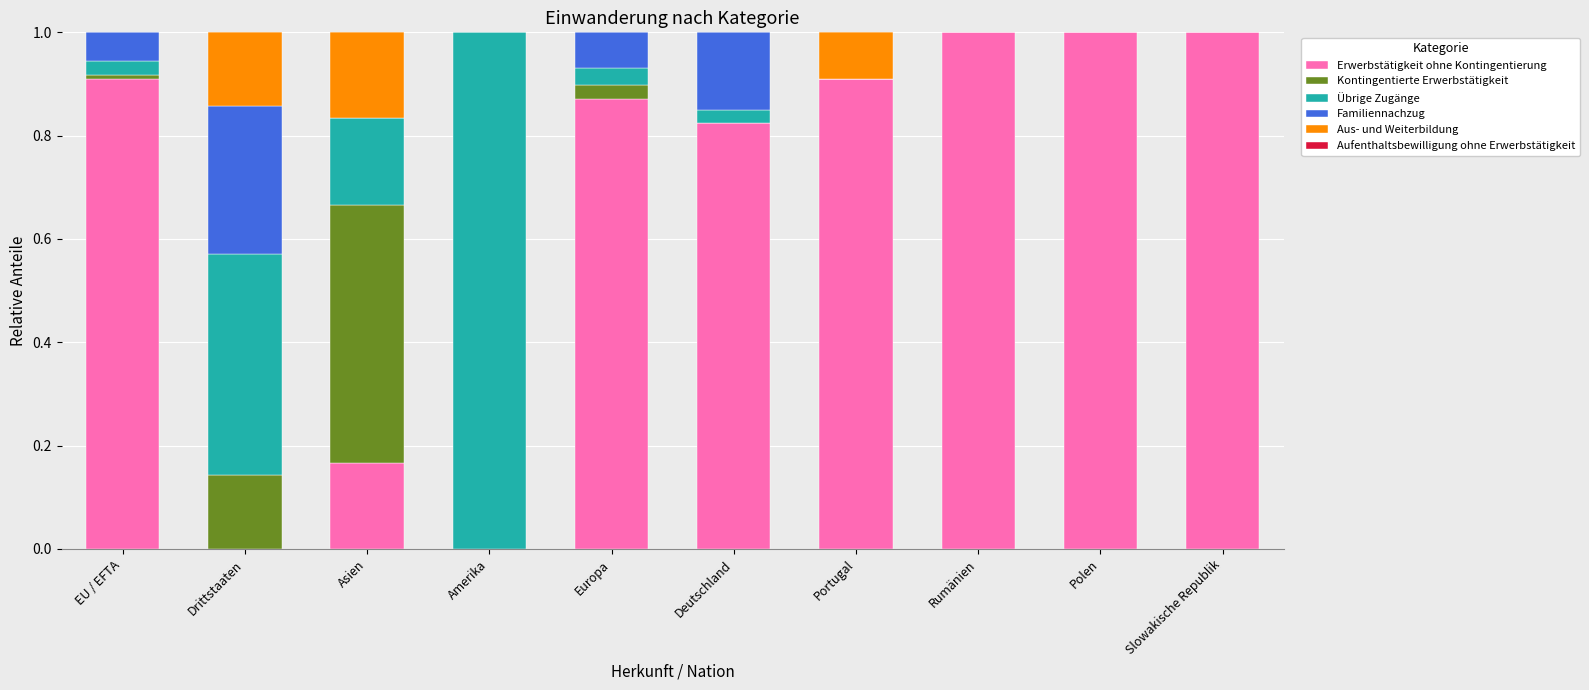

What is the total value across all series at Portugal?

1.0